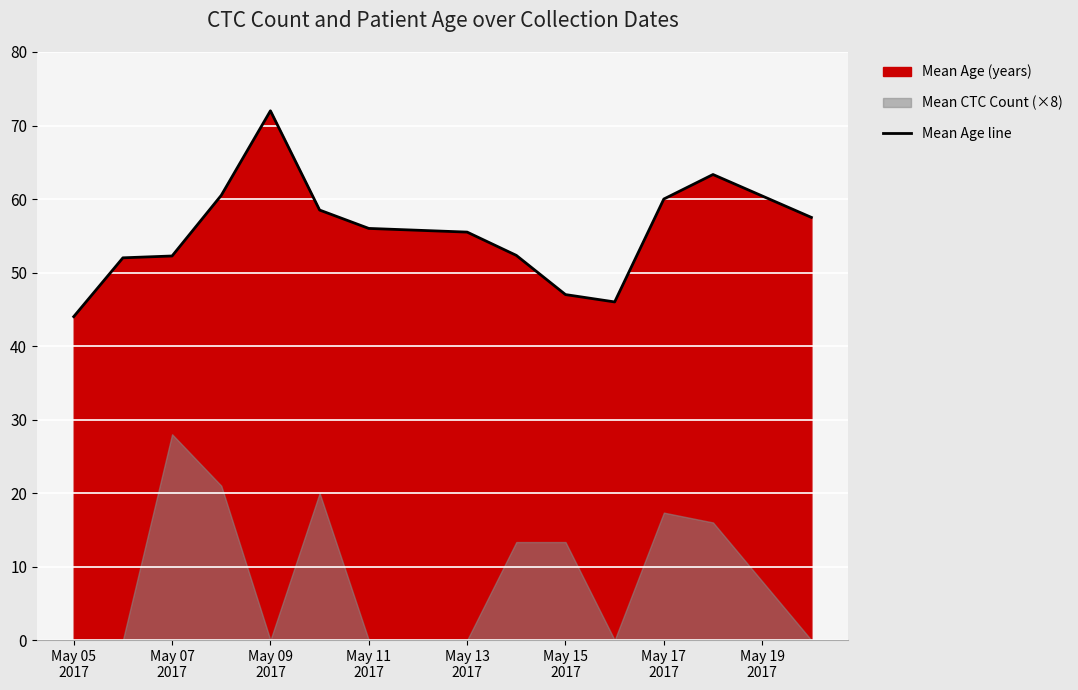

True or false: the data has more than 0 interior local peaks.

True